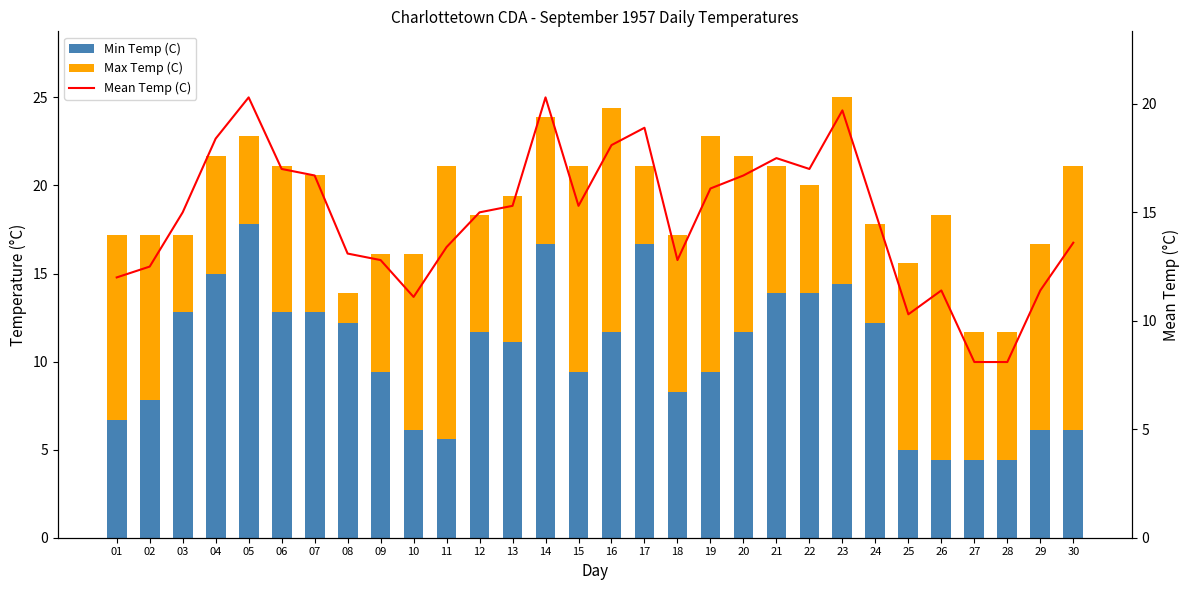

Which category has the highest value in the Mean Temp (C) series?

05